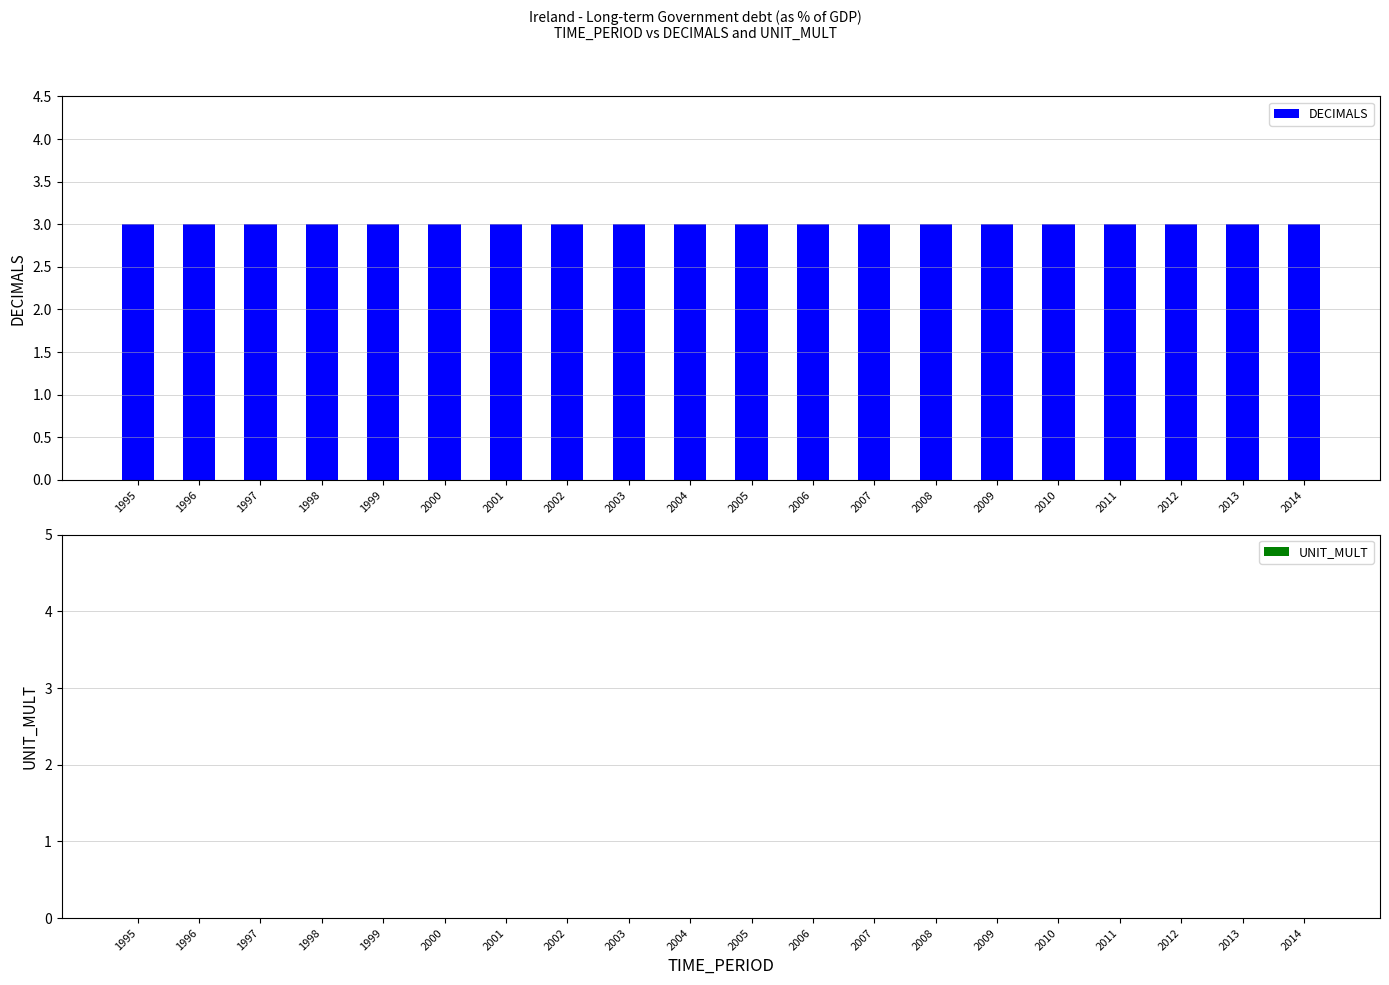

What is the average value of the DECIMALS series?

3